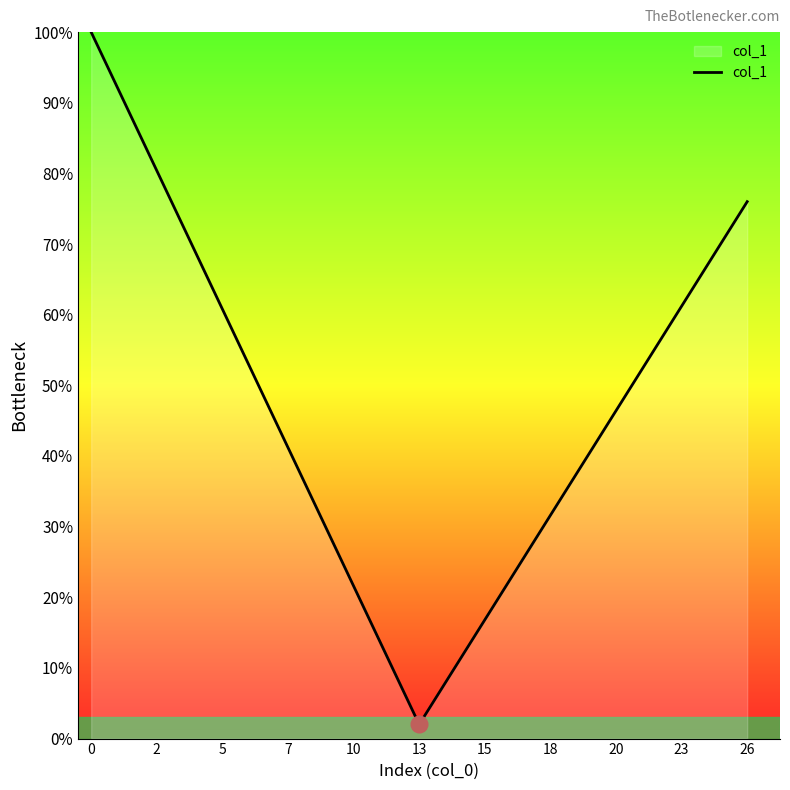

What is the minimum value shown in the chart?

2.0